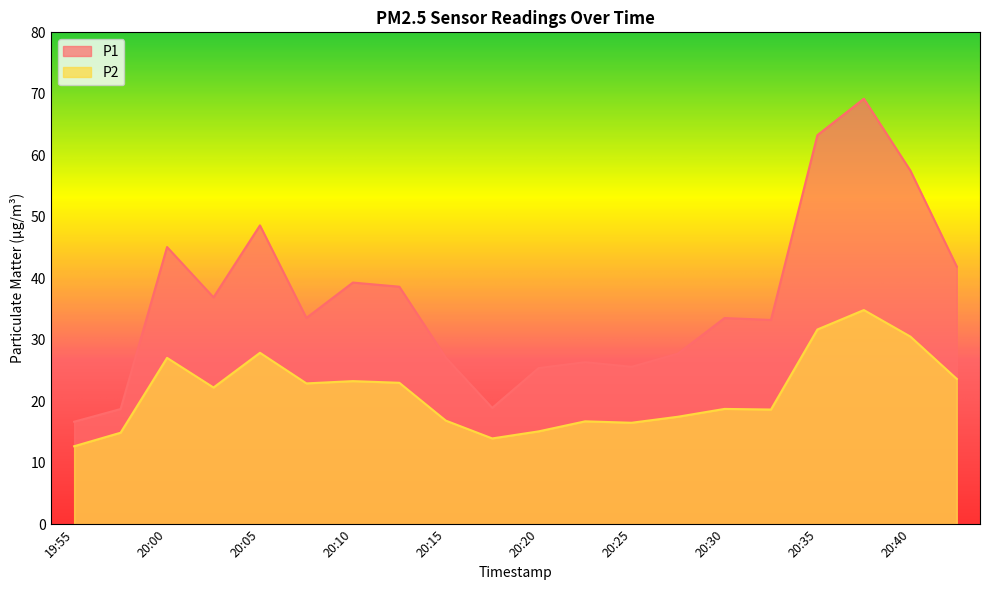

Reading left to right, list all the values displayed in this chart.

P1: 19:55=16.7	19:58=18.7	20:00=45.1	20:03=36.9	20:05=48.6	20:08=33.5	20:10=39.3	20:12=38.6	20:15=27.1	20:17=18.9	20:20=25.4	20:22=26.4	20:25=25.6	20:27=27.8	20:30=33.5	20:32=33.2	20:35=63.3	20:37=69.2	20:40=57.5	20:42=41.9
P2: 19:55=12.7	19:58=14.9	20:00=27.1	20:03=22.2	20:05=27.9	20:08=22.9	20:10=23.3	20:12=23.0	20:15=16.9	20:17=13.9	20:20=15.1	20:22=16.7	20:25=16.5	20:27=17.5	20:30=18.8	20:32=18.6	20:35=31.7	20:37=34.8	20:40=30.5	20:42=23.6